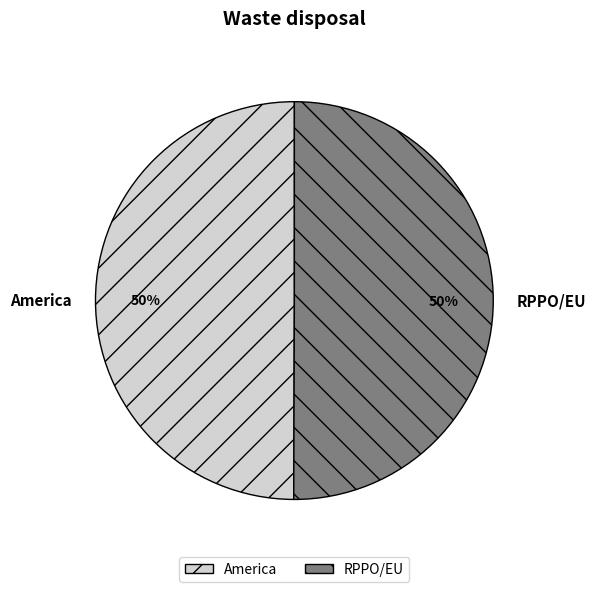

To the nearest percent, what portion does America represent?

50%